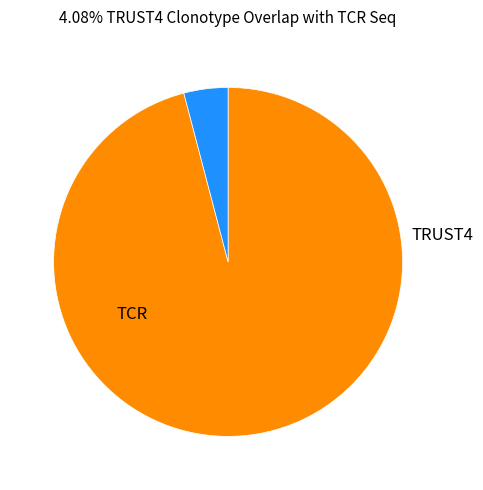

Is there a majority slice in this chart?

Yes